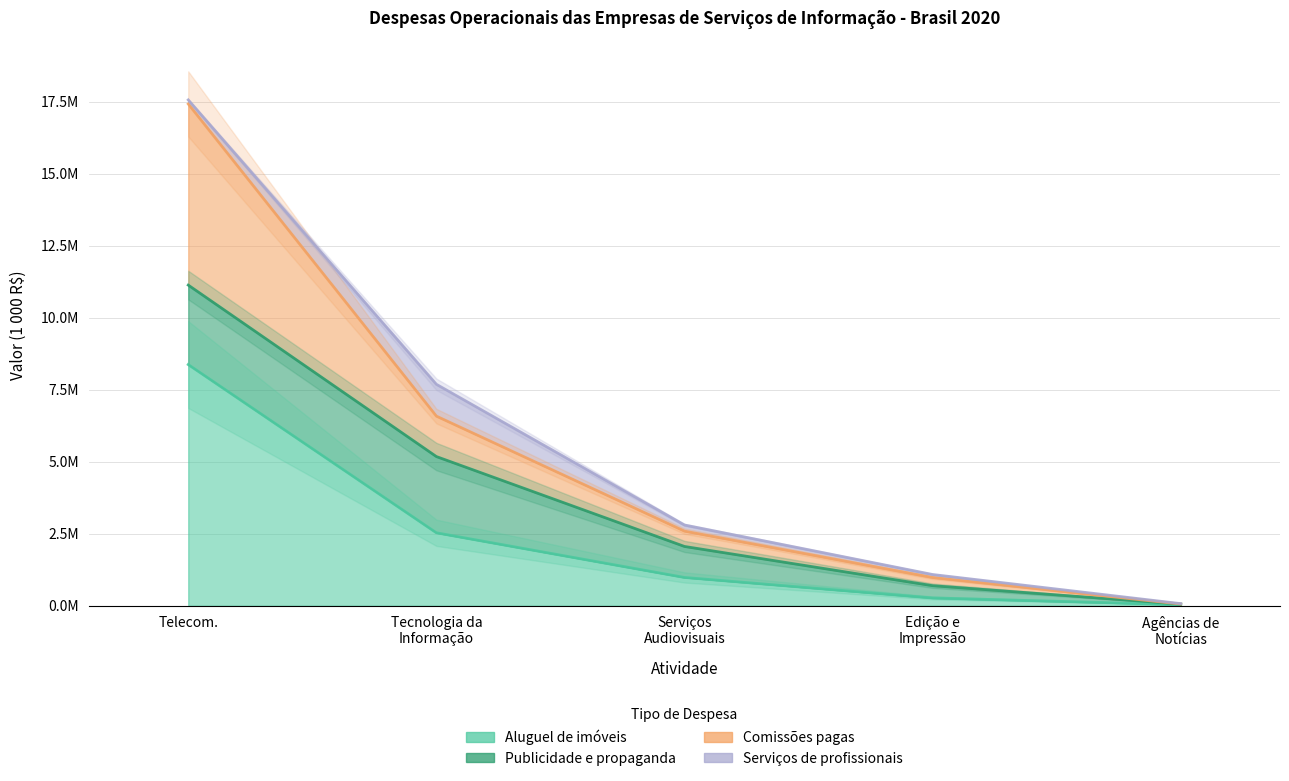

Which series has the widest spread of values?

Comissões pagas